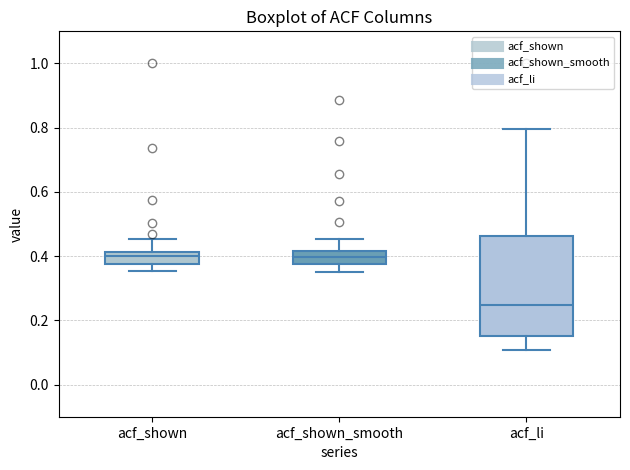

Reading left to right, read every box against the y-axis: the position of its median line, the range the box covers, and the ends of its whiskers. The values are not printed on the chart, so give them approximately, as read against the axis.

acf_shown: median 0.40, box 0.38 to 0.42, whiskers 0.36 to 0.46
acf_shown_smooth: median 0.40, box 0.38 to 0.42, whiskers 0.36 to 0.46
acf_li: median 0.24, box 0.16 to 0.46, whiskers 0.10 to 0.80